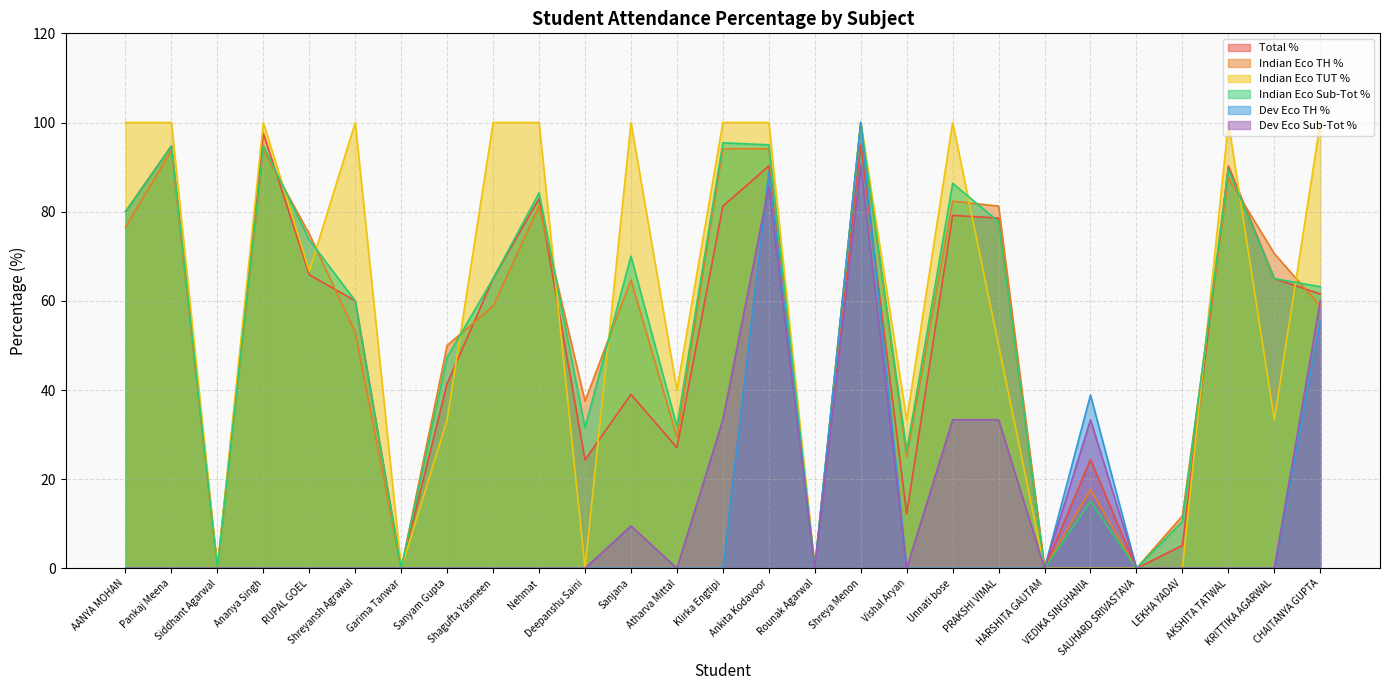

What is the value of the Indian Eco TUT % point at the 18th from the left?

33.3